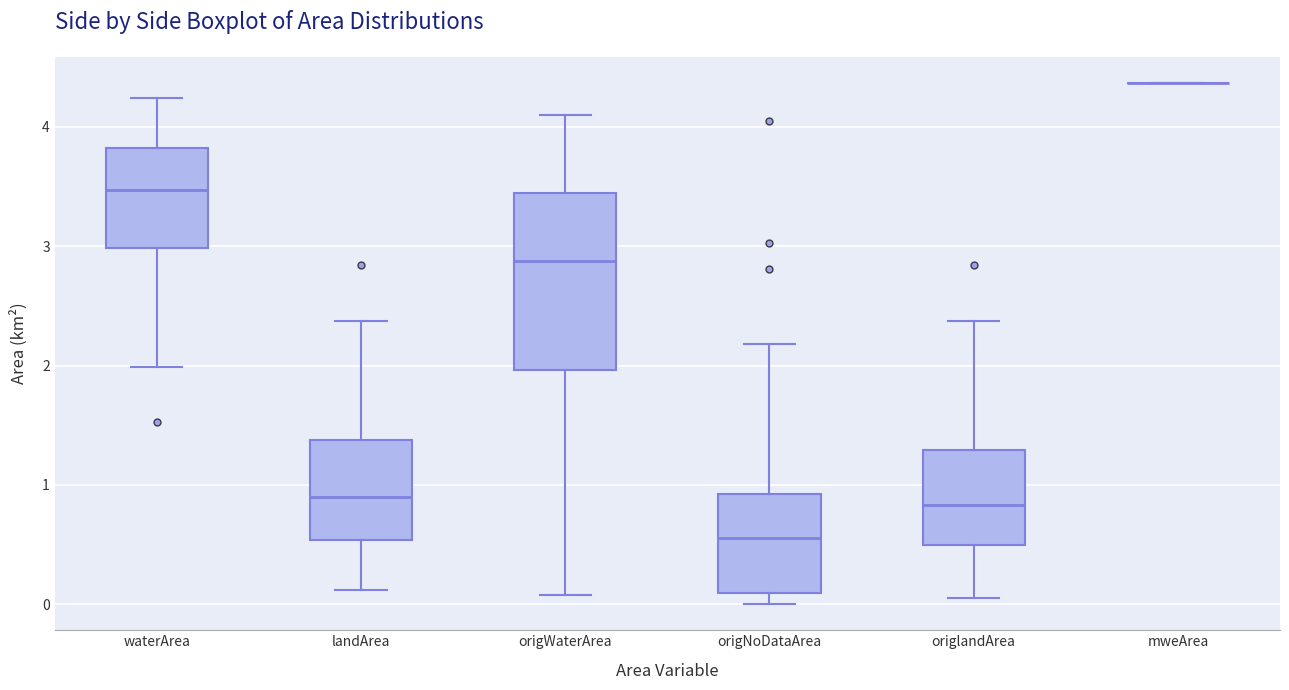

Which box is the tallest, from its lower edge to its upper edge?

origWaterArea